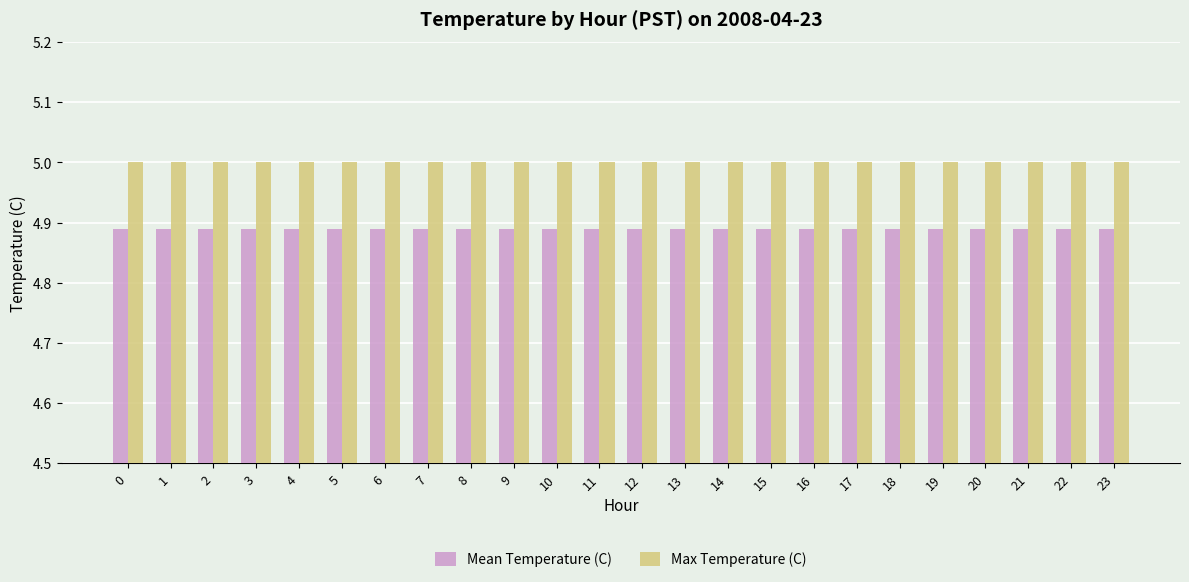

The Max Temperature (C) series shows 8.4 at 11. True or false?

False